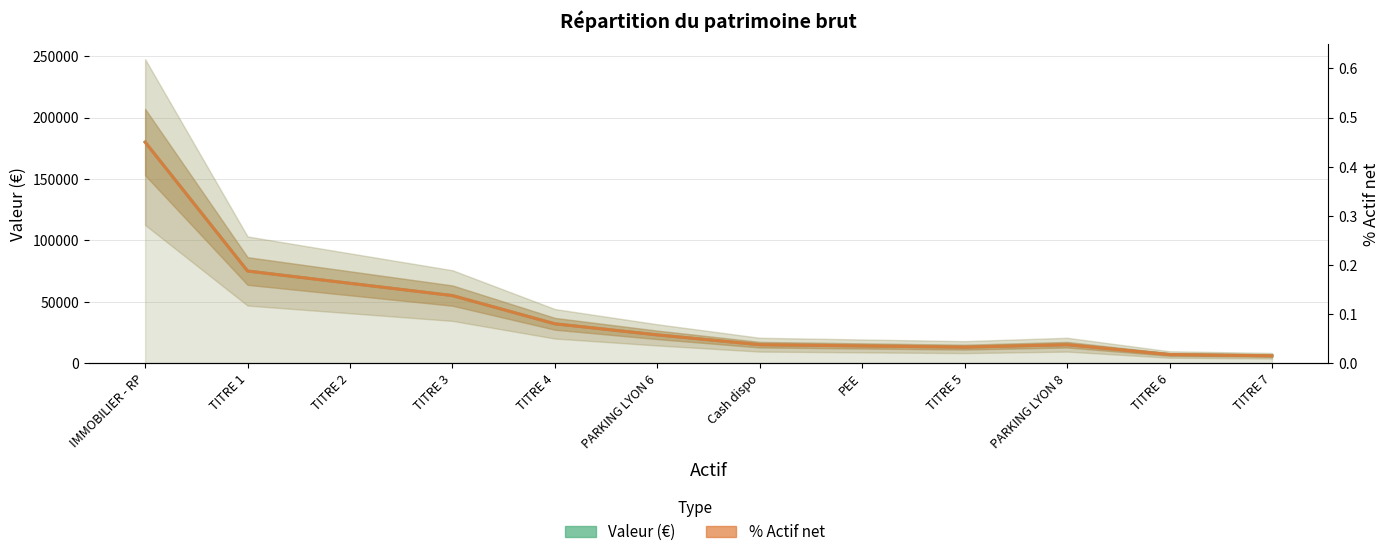

What is the label of the 8th point from the left?

PEE